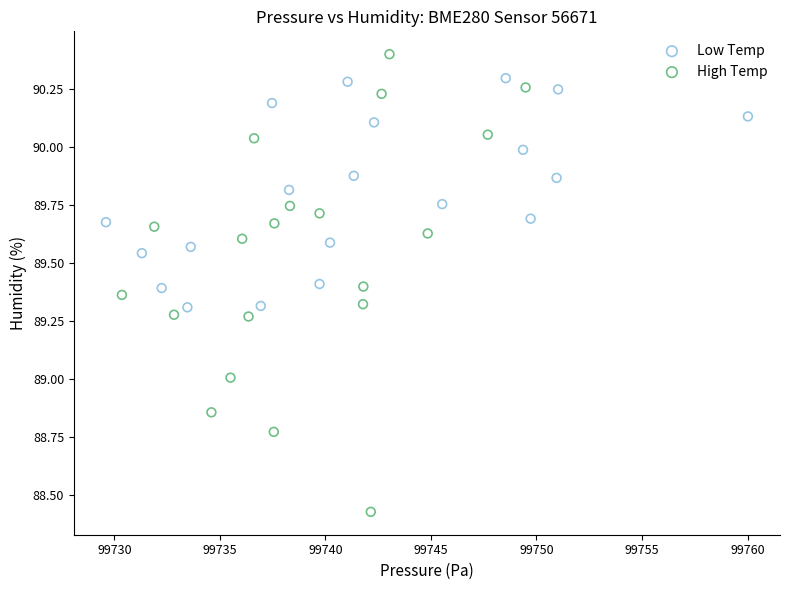

Which series reaches the minimum Y coordinate?

High Temp